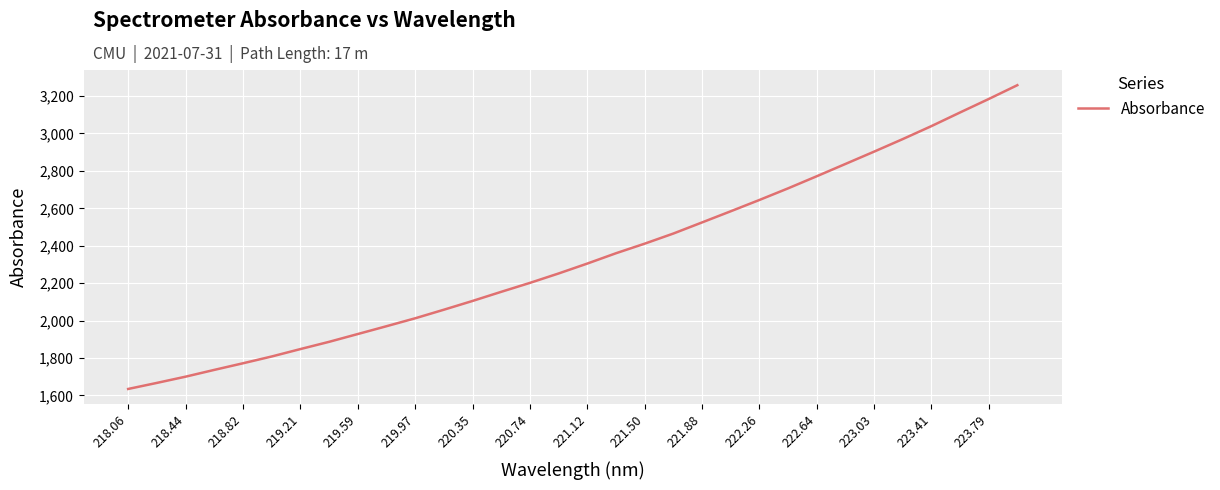

What is the smallest value displayed?

1634.6